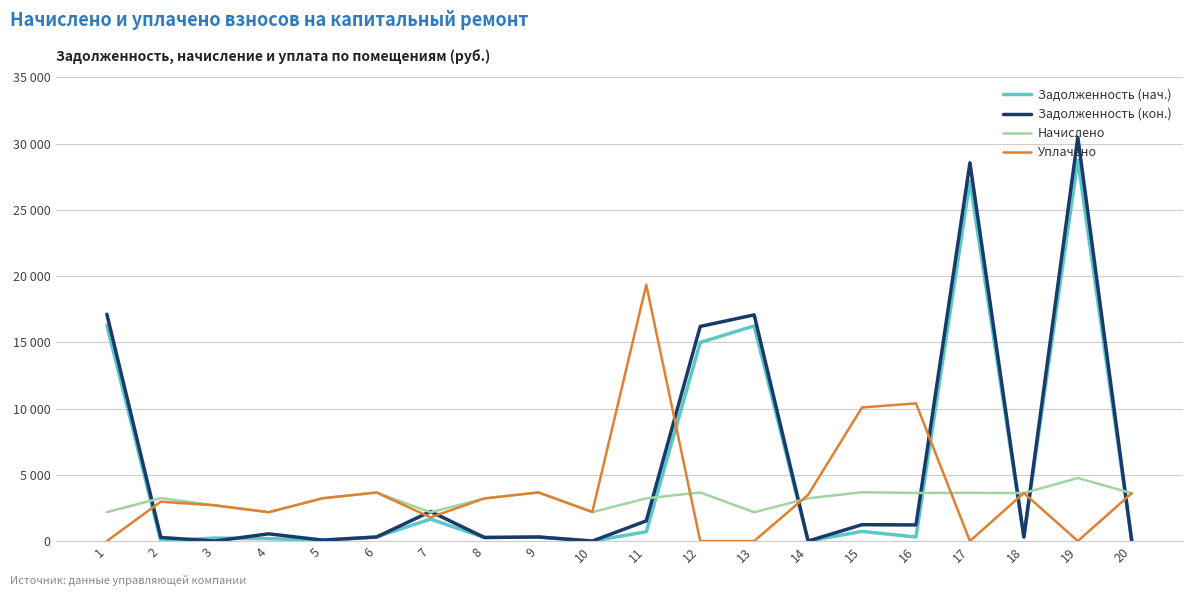

Rank the series by their average value, from highest to lowest.

Задолженность (кон.), Задолженность (нач.), Уплачено, Начислено